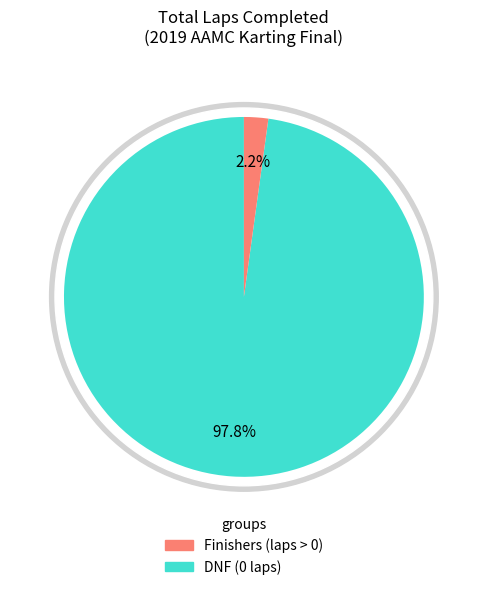

True or false: LEI KUOK HONG accounts for 4% of the total.

False